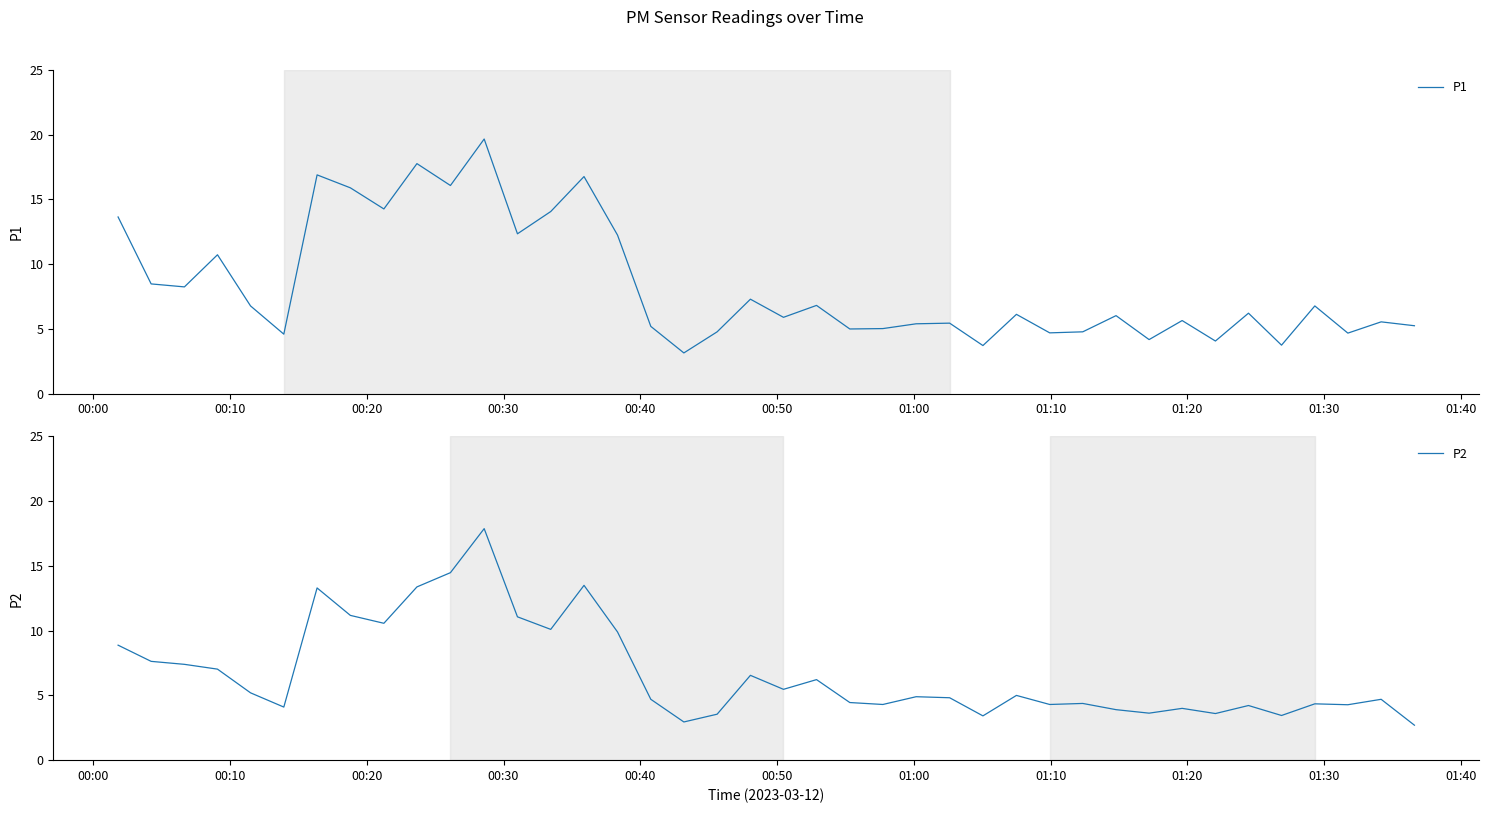

What is the minimum value for P2?

2.7